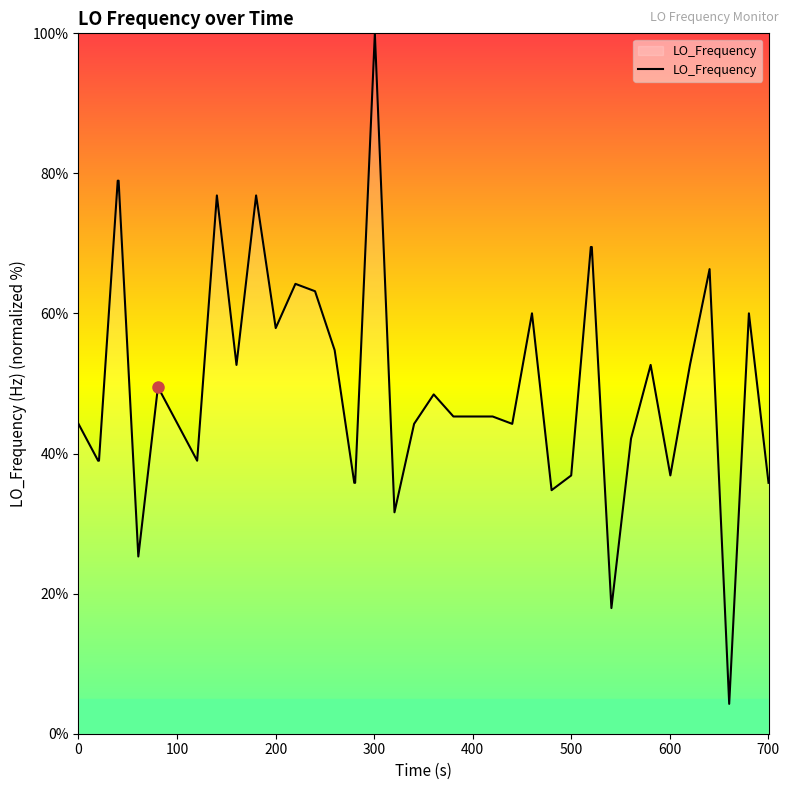

What is the minimum value shown in the chart?

4.3